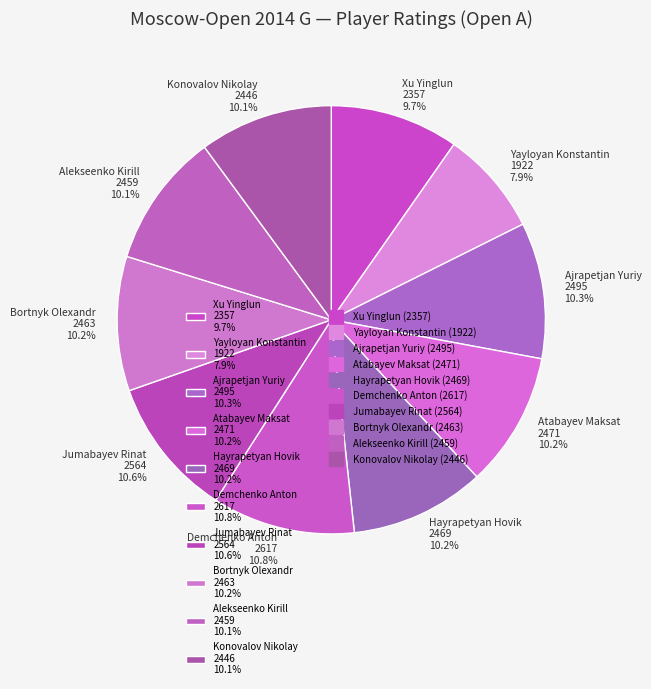

Is it true that Atabayev Maksat is 10% of the pie?

True